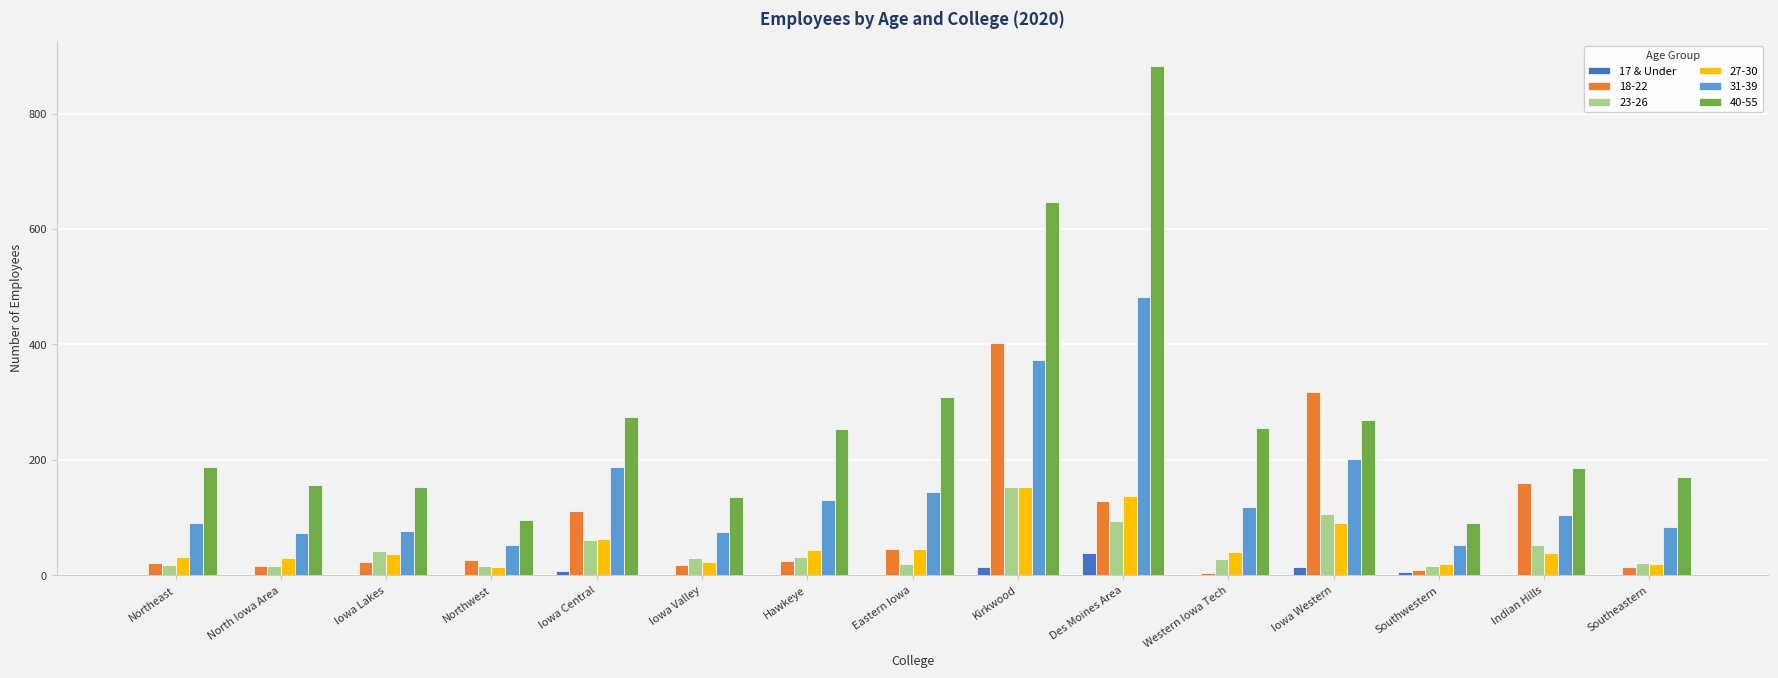

True or false: 23-26 has a value of 106 at Iowa Western.

True